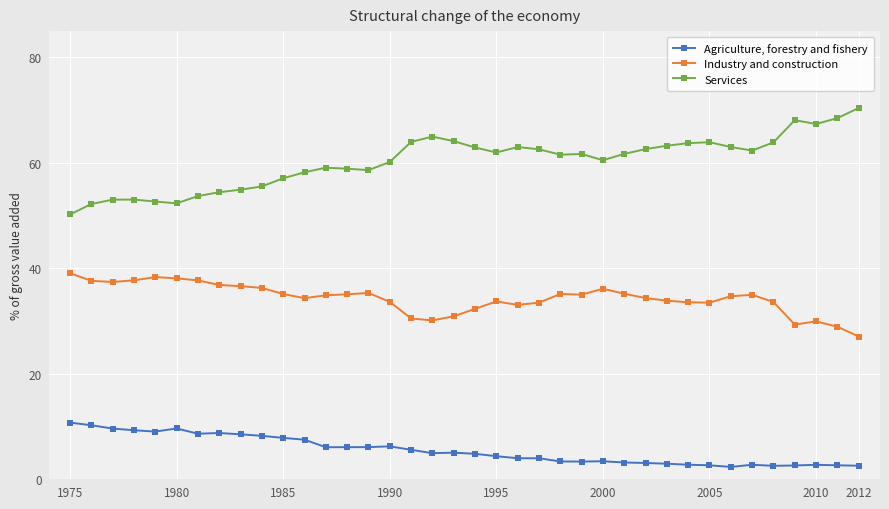

What is the value of the Agriculture, forestry and fishery point at the 20th from the left?

4.8